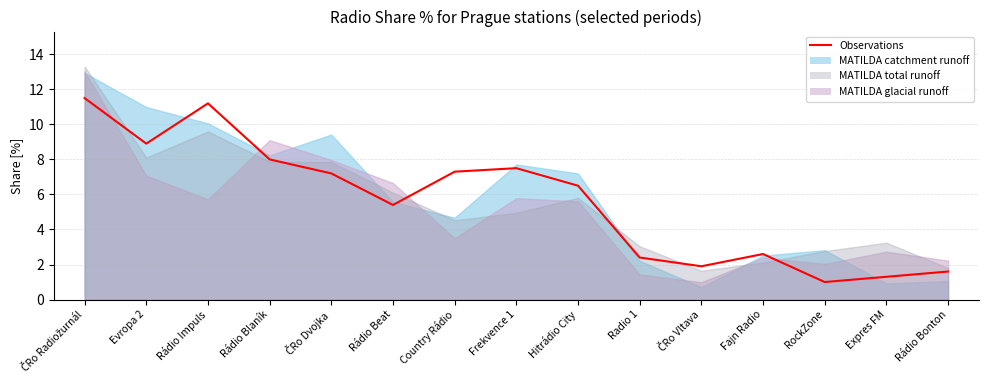

What is the difference between the maximum and minimum values?

10.5